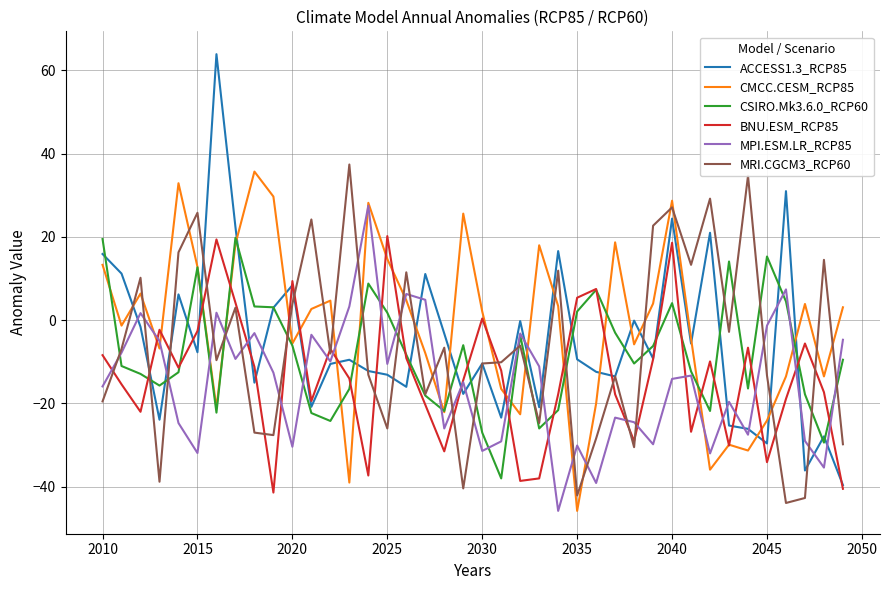

What is the sum of all BNU.ESM_RCP85 values?

-535.0